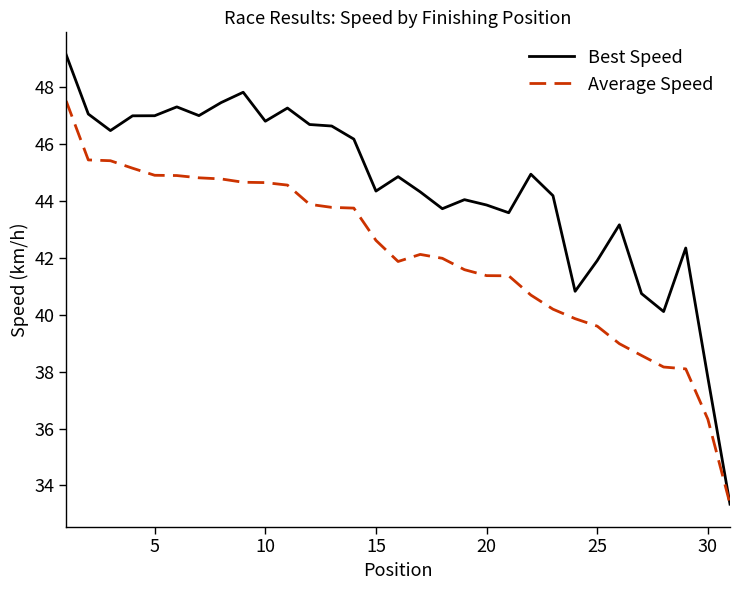

Rank the series by their maximum value, from highest to lowest.

Best Speed, Average Speed